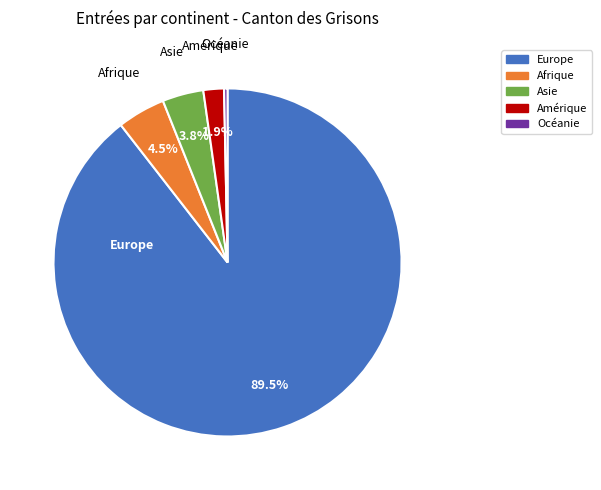

What is the smallest slice in the pie chart?

Océanie